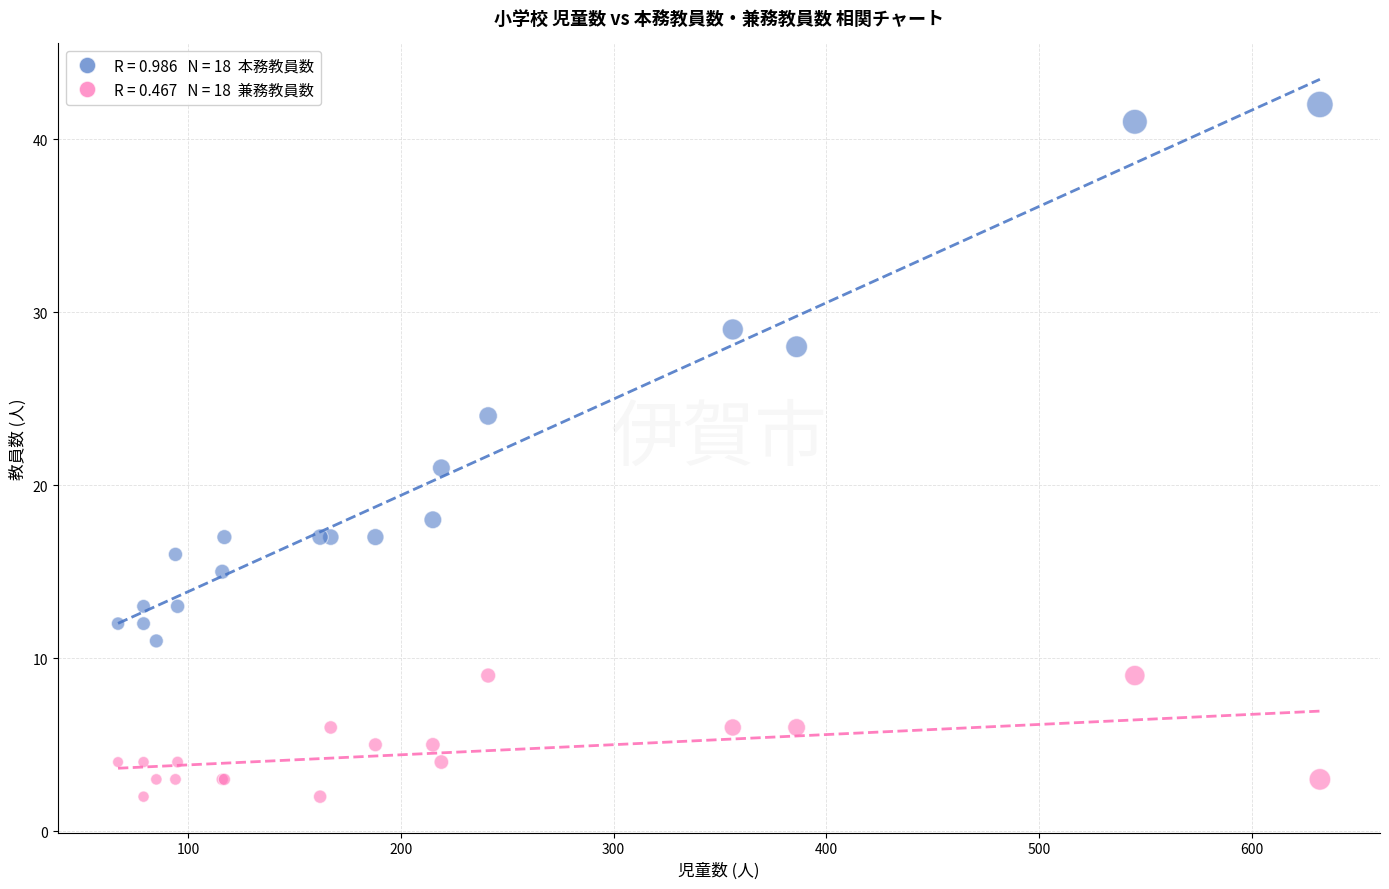

Across all series, what Y value is closest to 22?

21